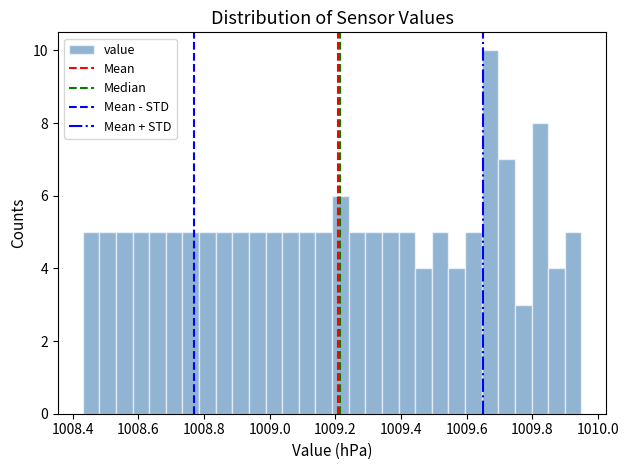

Read against the x-axis, roughly where is the centre of the tallest bar?

1009.68